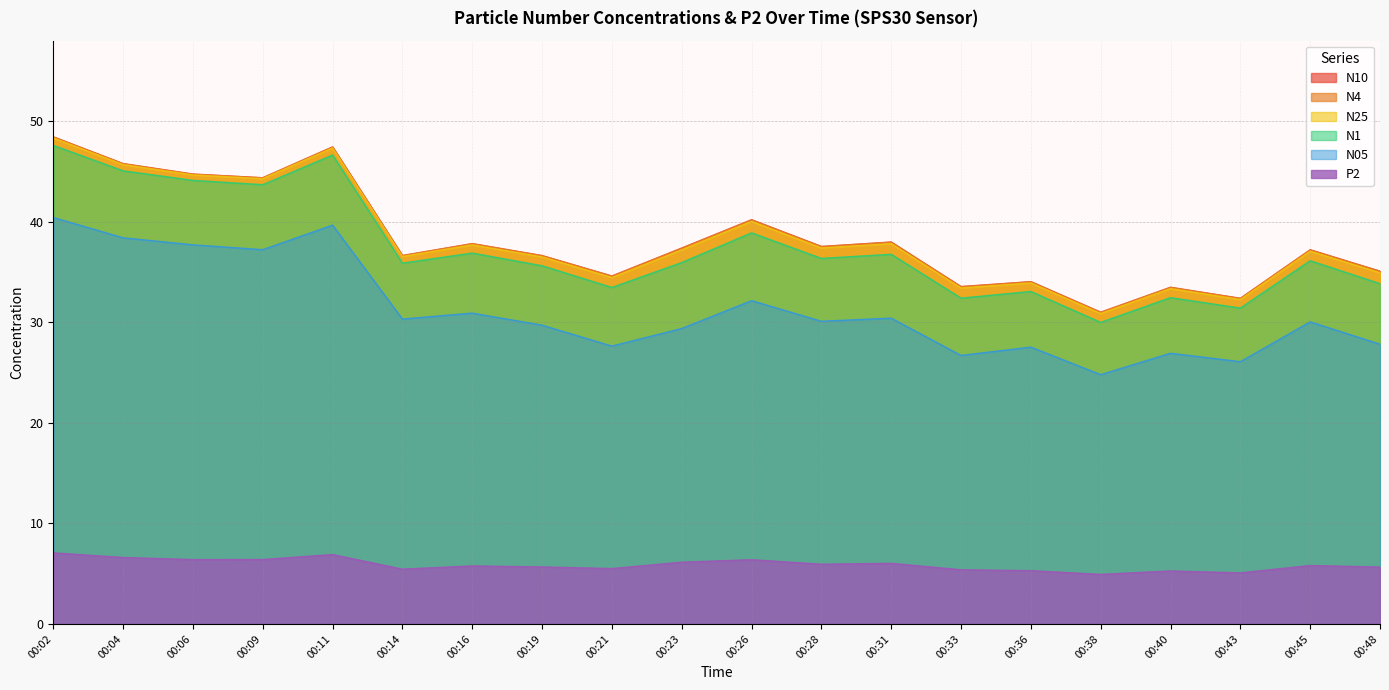

Reading left to right, what are all the values shown in this chart?

N10: 00:02=48.4	00:04=45.8	00:06=44.7	00:09=44.4	00:11=47.4	00:14=36.6	00:16=37.8	00:19=36.6	00:21=34.6	00:23=37.4	00:26=40.2	00:28=37.5	00:31=38.0	00:33=33.5	00:36=34.0	00:38=31.0	00:40=33.5	00:43=32.4	00:45=37.2	00:48=35.1
N4: 00:02=48.4	00:04=45.8	00:06=44.7	00:09=44.4	00:11=47.4	00:14=36.6	00:16=37.8	00:19=36.6	00:21=34.6	00:23=37.4	00:26=40.2	00:28=37.5	00:31=38.0	00:33=33.5	00:36=34.0	00:38=31.0	00:40=33.5	00:43=32.4	00:45=37.2	00:48=35.1
N25: 00:02=48.3	00:04=45.7	00:06=44.6	00:09=44.3	00:11=47.3	00:14=36.5	00:16=37.7	00:19=36.5	00:21=34.5	00:23=37.2	00:26=40.0	00:28=37.4	00:31=37.8	00:33=33.4	00:36=33.9	00:38=30.9	00:40=33.4	00:43=32.3	00:45=37.1	00:48=34.9
N1: 00:02=47.6	00:04=45.1	00:06=44.1	00:09=43.7	00:11=46.6	00:14=35.9	00:16=36.9	00:19=35.6	00:21=33.5	00:23=35.9	00:26=38.9	00:28=36.4	00:31=36.8	00:33=32.4	00:36=33.1	00:38=30.0	00:40=32.5	00:43=31.4	00:45=36.1	00:48=33.8
N05: 00:02=40.4	00:04=38.4	00:06=37.7	00:09=37.2	00:11=39.7	00:14=30.3	00:16=30.9	00:19=29.7	00:21=27.6	00:23=29.4	00:26=32.1	00:28=30.1	00:31=30.4	00:33=26.7	00:36=27.5	00:38=24.8	00:40=26.9	00:43=26.1	00:45=30.0	00:48=27.8
P2: 00:02=7.1	00:04=6.6	00:06=6.4	00:09=6.4	00:11=6.9	00:14=5.5	00:16=5.8	00:19=5.7	00:21=5.5	00:23=6.1	00:26=6.4	00:28=5.9	00:31=6.0	00:33=5.4	00:36=5.3	00:38=4.9	00:40=5.3	00:43=5.1	00:45=5.8	00:48=5.7